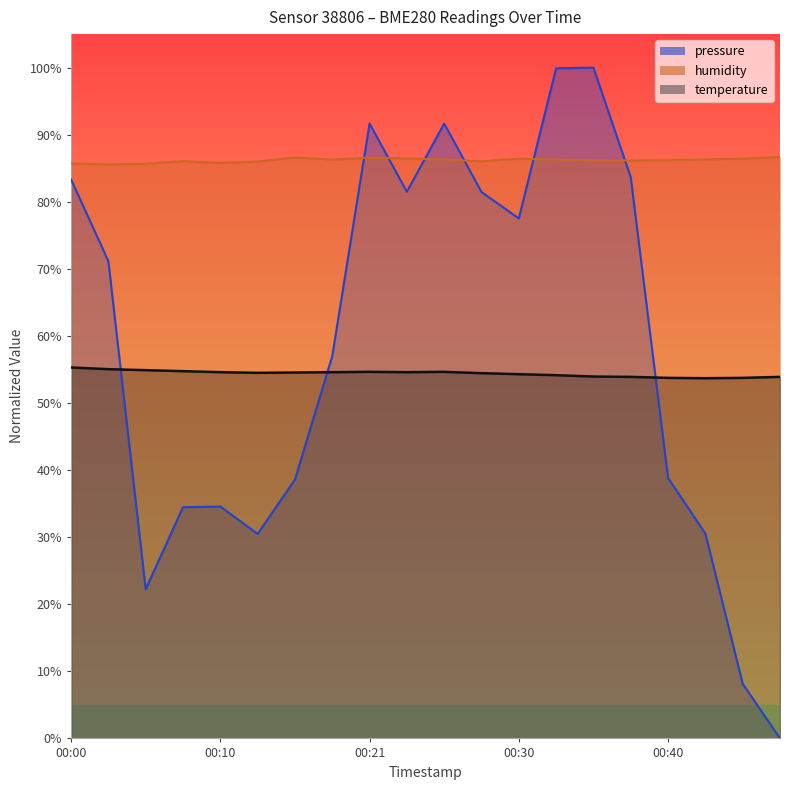

Reading left to right, transcribe all the data shown in this chart.

pressure: 00:00=83.3	00:03=71.1	00:05=22.2	00:08=34.5	00:10=34.6	00:13=30.5	00:15=38.6	00:18=57.0	00:21=91.7	00:23=81.5	00:25=91.7	00:28=81.5	00:30=77.5	00:33=99.9	00:35=100.0	00:38=83.7	00:40=38.8	00:43=30.5	00:45=8.1	00:48=0.0
humidity: 00:00=85.7	00:03=85.6	00:05=85.7	00:08=86.0	00:10=85.8	00:13=86.0	00:15=86.6	00:18=86.3	00:21=86.6	00:23=86.5	00:25=86.3	00:28=86.0	00:30=86.4	00:33=86.3	00:35=86.2	00:38=86.2	00:40=86.2	00:43=86.3	00:45=86.4	00:48=86.7
temperature: 00:00=55.3	00:03=55.0	00:05=54.9	00:08=54.8	00:10=54.6	00:13=54.5	00:15=54.5	00:18=54.6	00:21=54.6	00:23=54.6	00:25=54.6	00:28=54.5	00:30=54.3	00:33=54.1	00:35=53.9	00:38=53.9	00:40=53.8	00:43=53.7	00:45=53.8	00:48=53.9